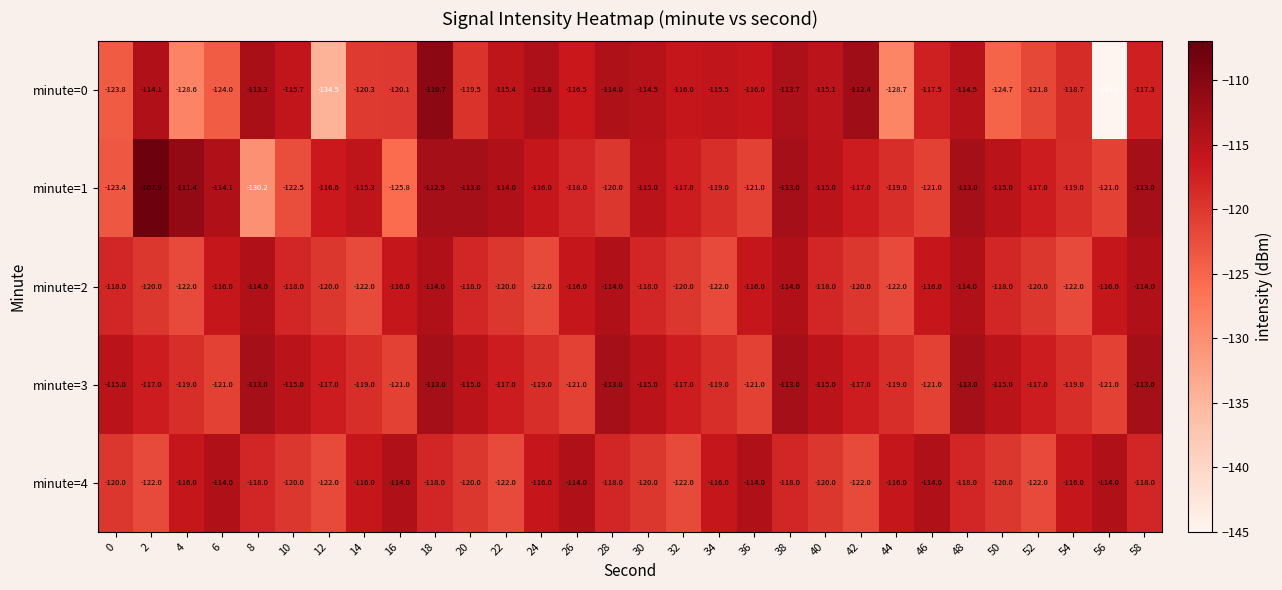

Which category has the lowest value in the minute=1 series?

8